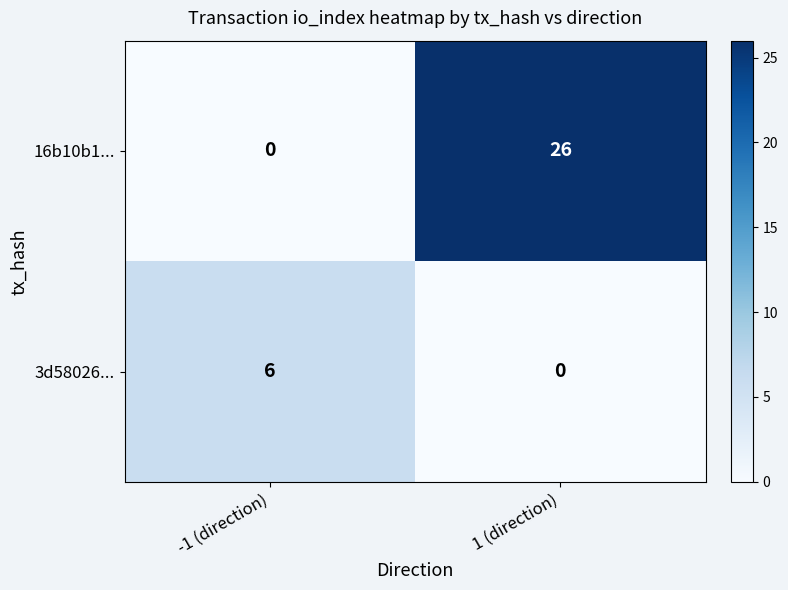

What is the sum of all 16b10b1... values?

26